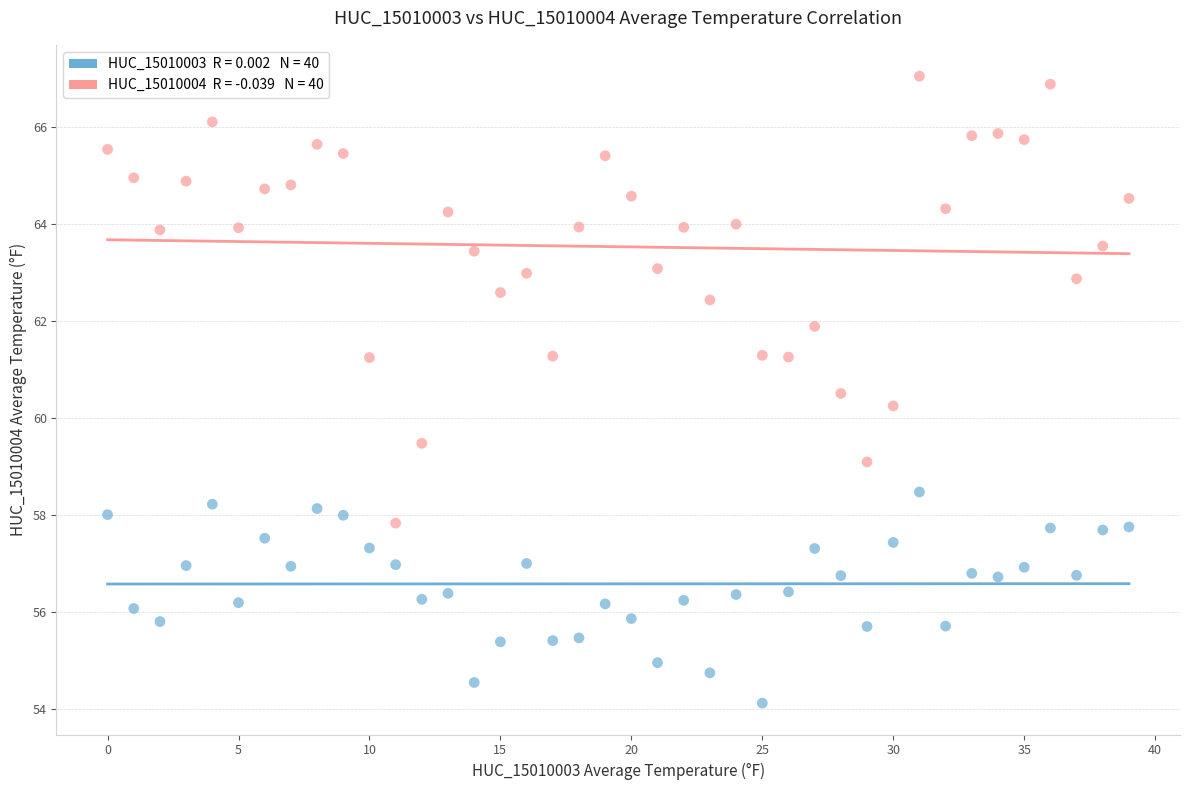

Across all series, what Y value is closest to 60?

60.2